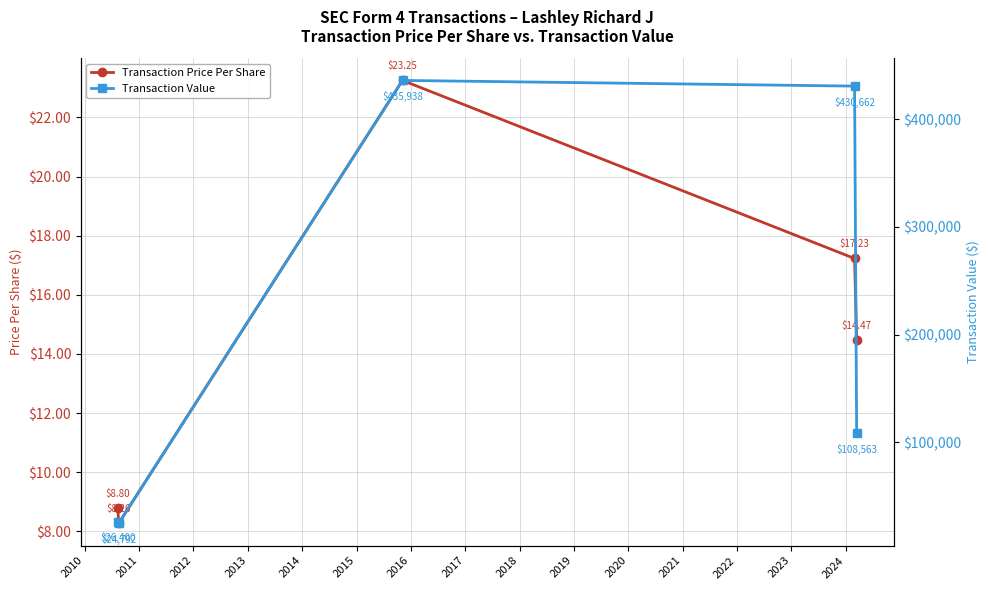

In Transaction Value, how many points are higher than both neighbors (excluding endpoints)?

1